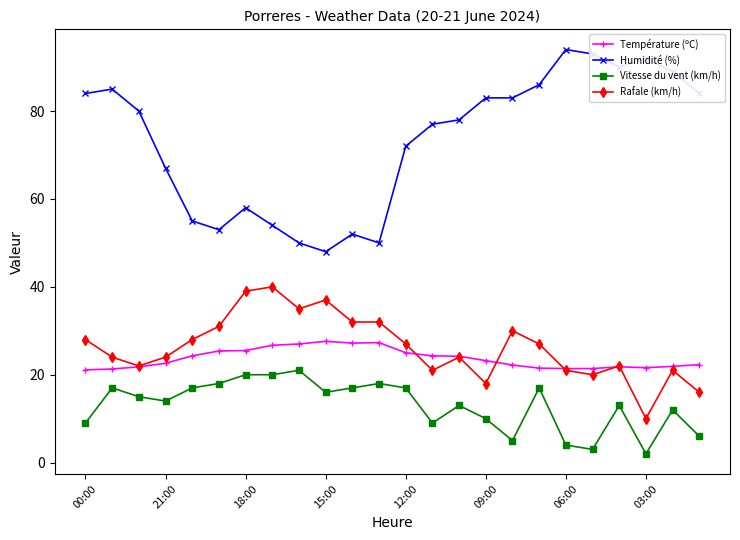

True or false: Humidité (%) and Température (ºC) cross at least once.

False